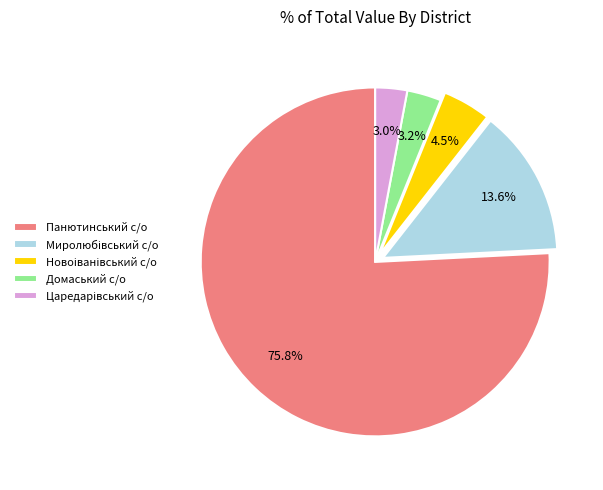

The Домаський с/о slice represents 9% of the pie. True or false?

False